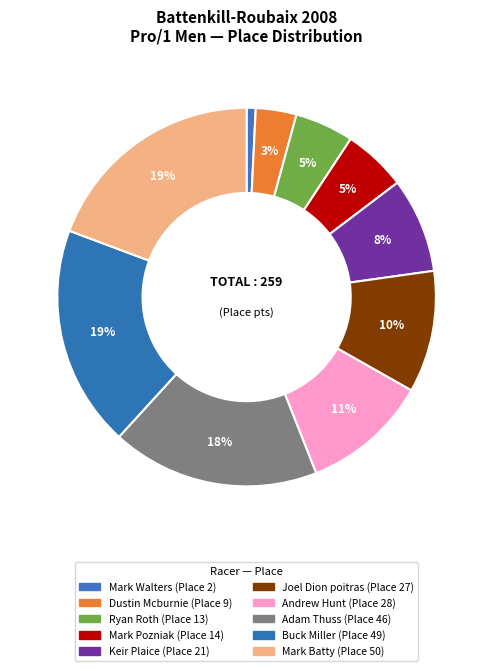

Which has a higher value, Andrew Hunt or Buck Miller?

Buck Miller